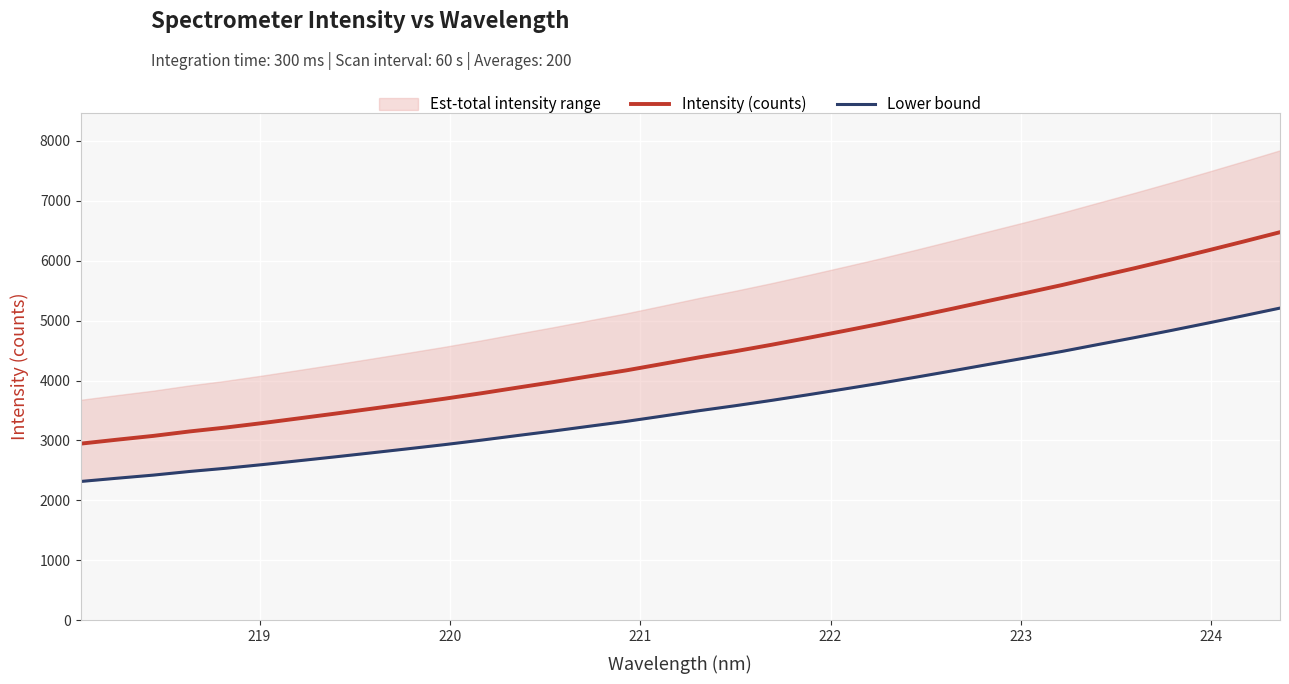

True or false: Lower bound and Intensity (counts) cross at least once.

False